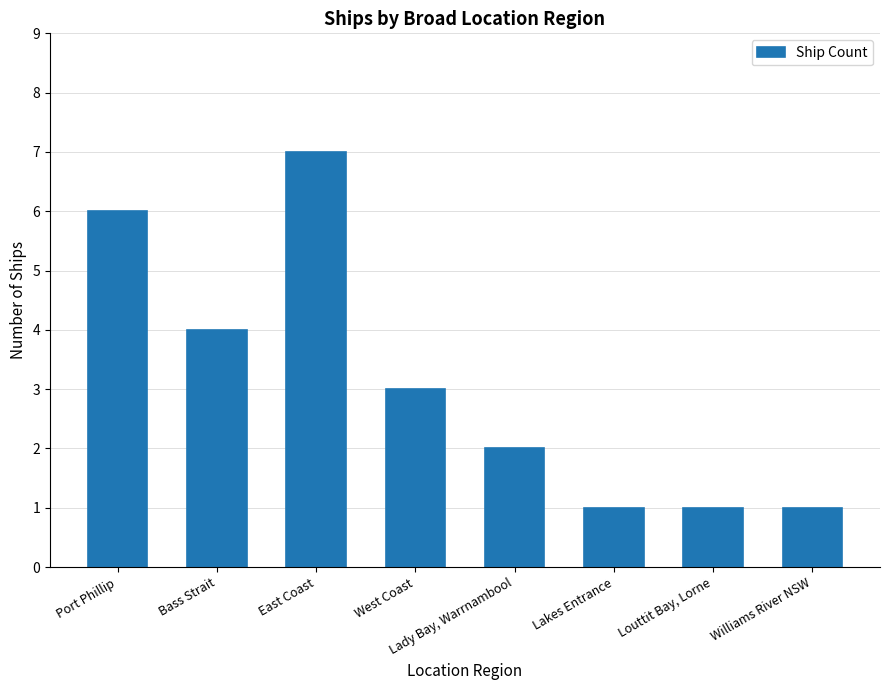

What is the difference between the maximum and minimum values?

6